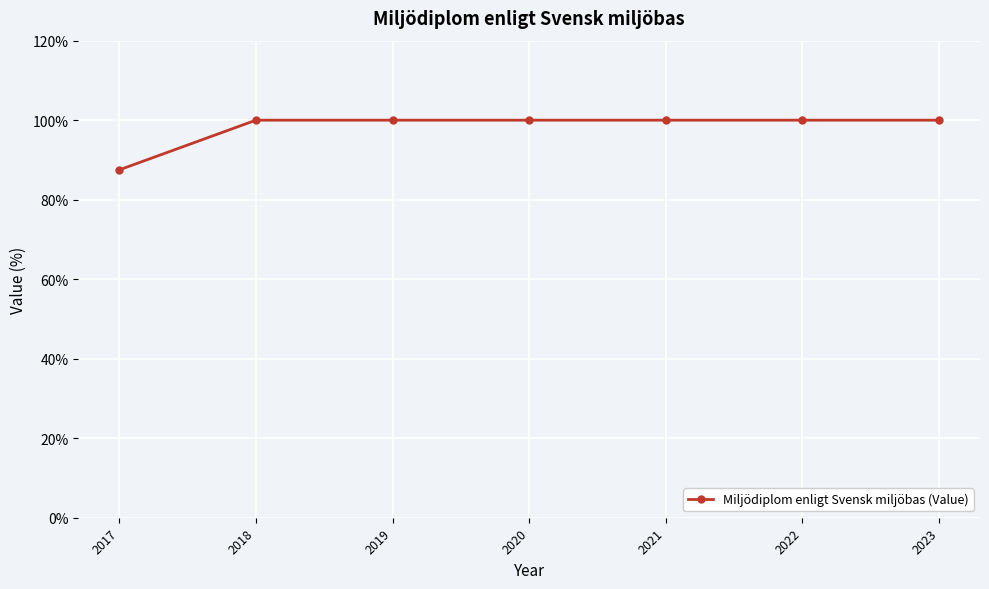

True or false: the data shows 100.0 at 2018.

True